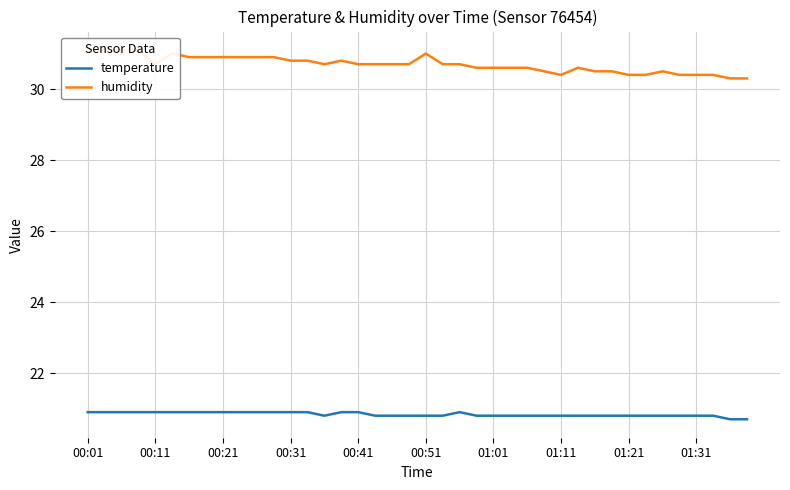

What are all the series names shown in the legend?

temperature, humidity